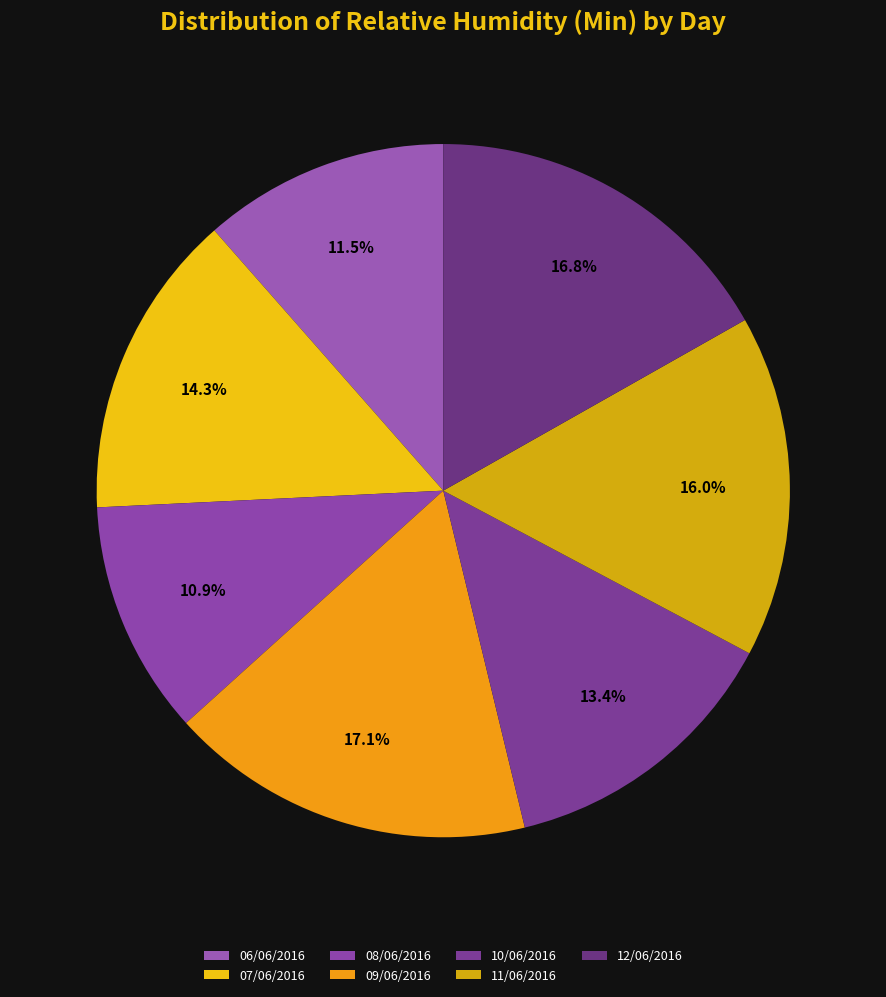

To the nearest percent, what percentage of the pie is 10/06/2016?

13%